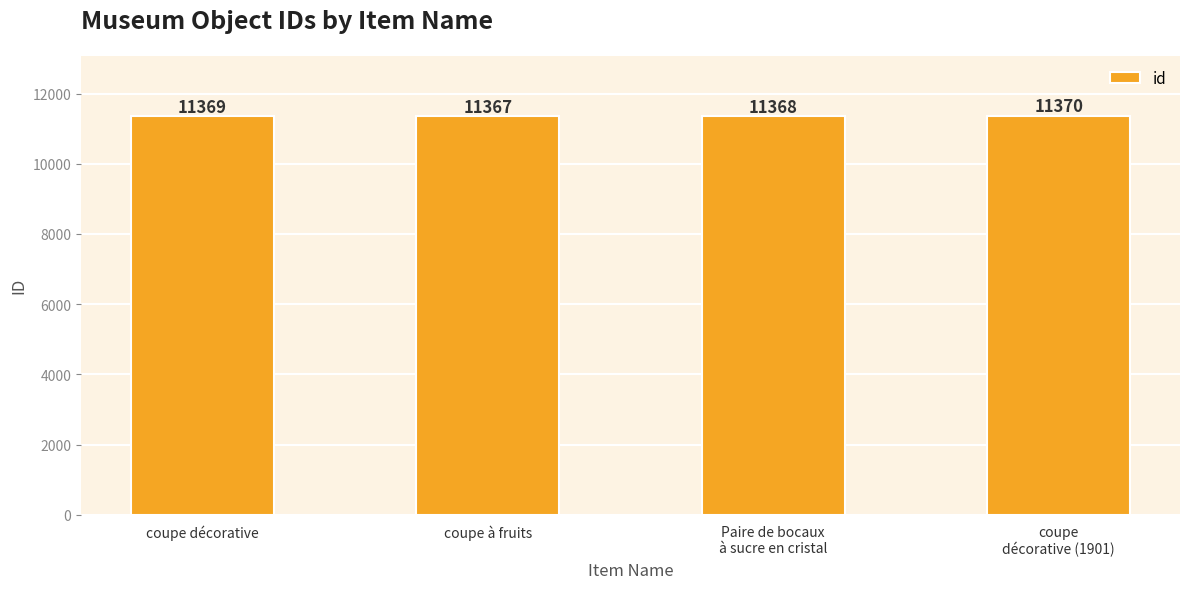

Rank the categories by value from highest to lowest.

coupe
décorative (1901), coupe décorative, Paire de bocaux
à sucre en cristal, coupe à fruits